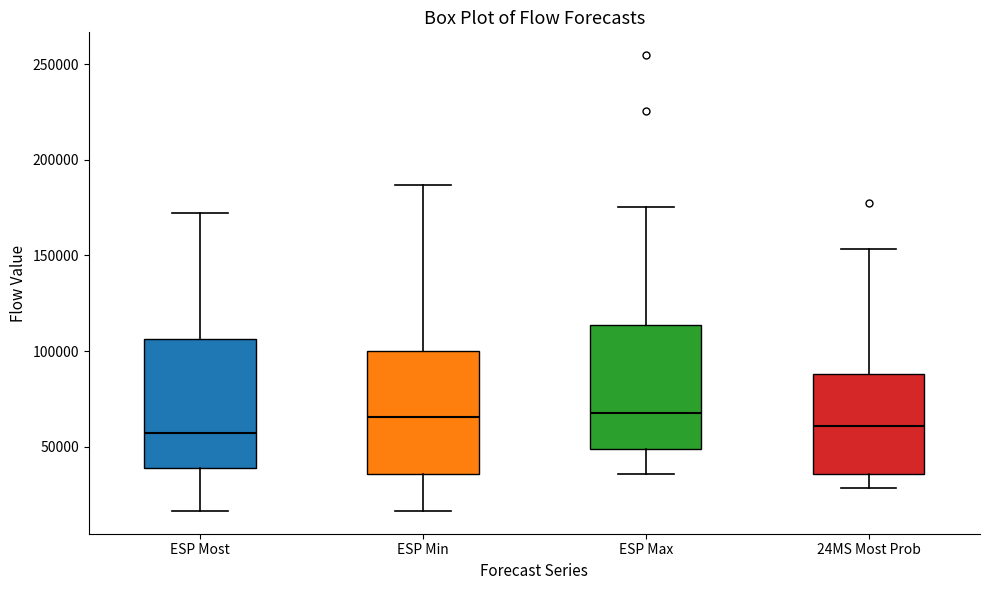

Where does the upper whisker of the box for ESP Min end on the y-axis? The values are not printed on the chart, so give them approximately, as read against the axis.

185000